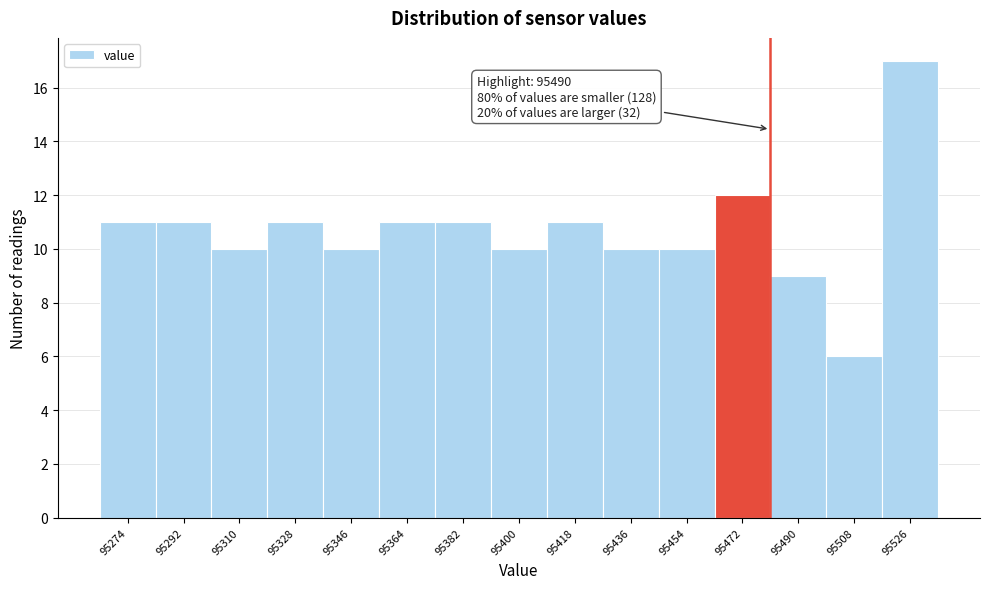

Reading left to right, list all the values displayed in this chart.

95274=11	95292=11	95310=10	95328=11	95346=10	95364=11	95382=11	95400=10	95418=11	95436=10	95454=10	95472=12	95490=9	95508=6	95526=17